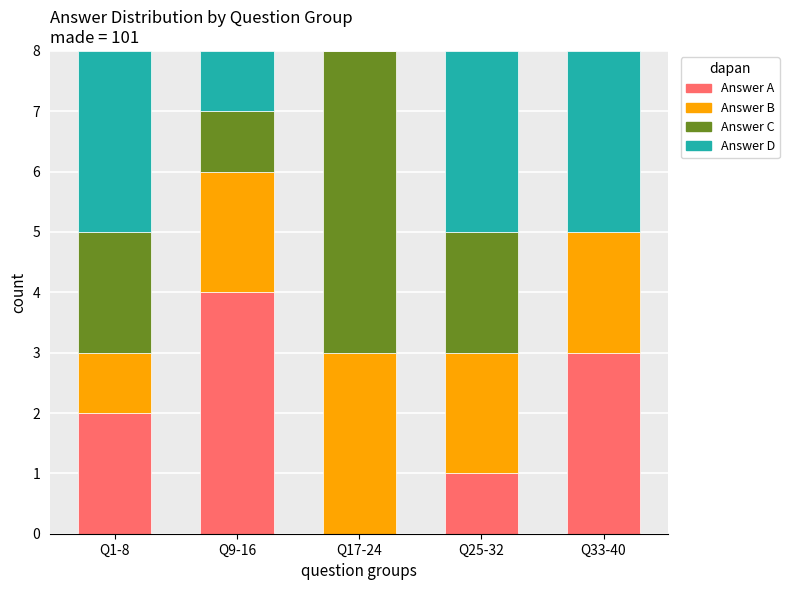

What is the total value across all series at Q17-24?

8